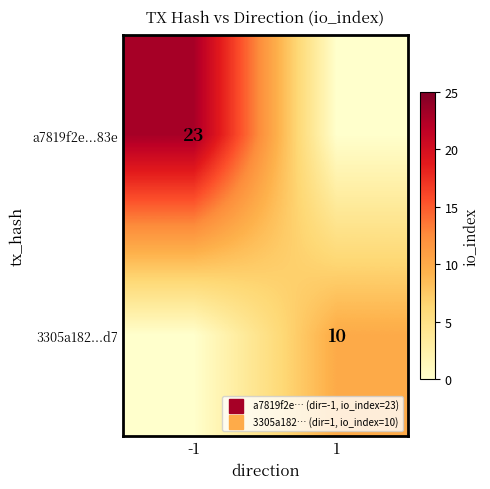

What is the maximum value shown in the chart?

23